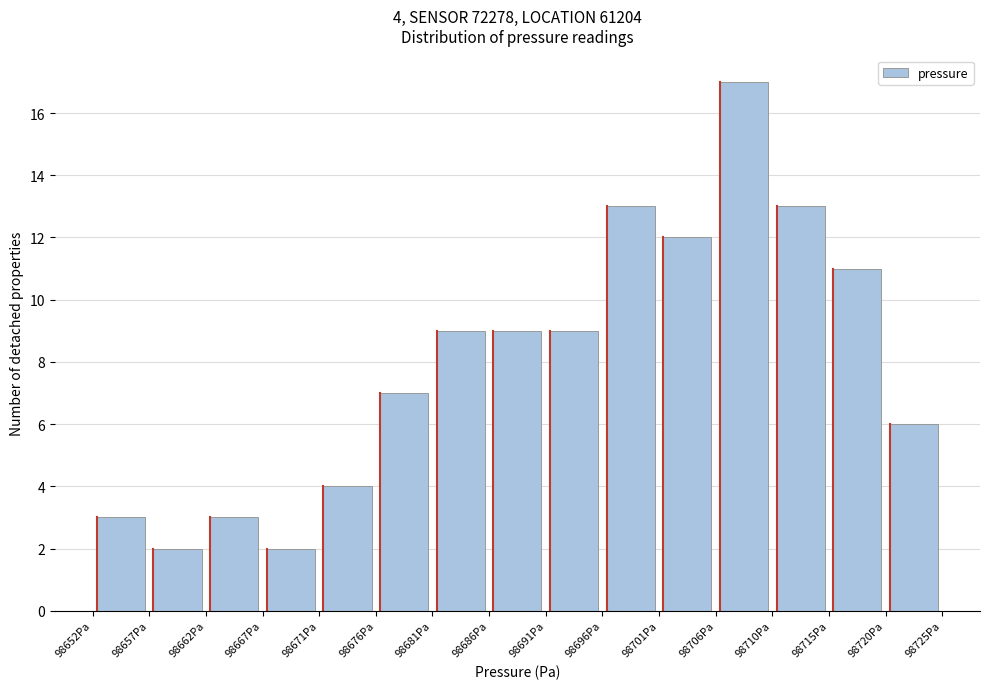

Which range on the x-axis has the tallest bar?

98705.5 to 98710.5